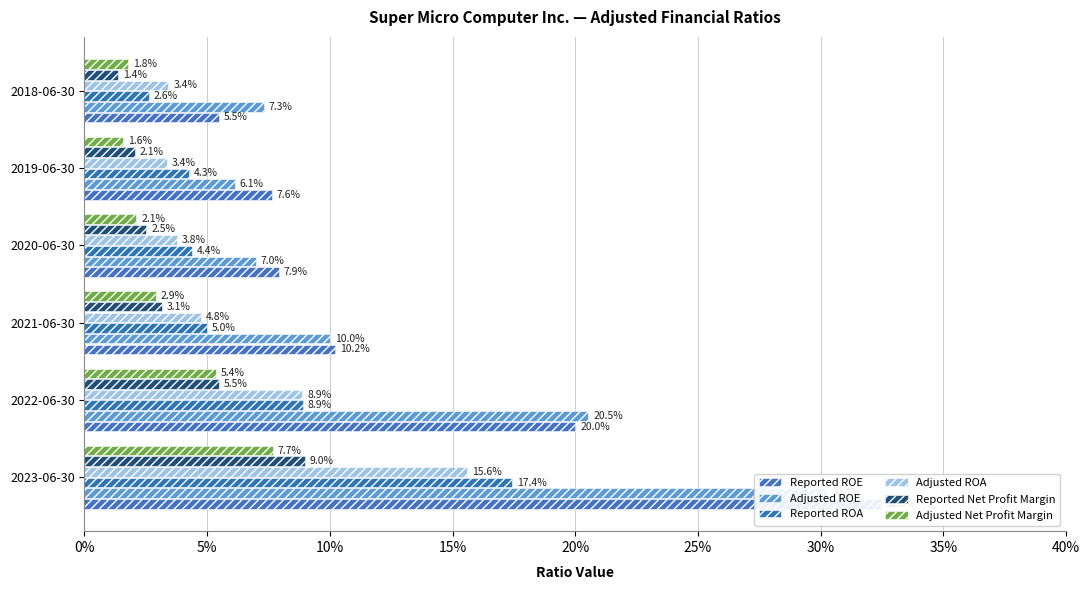

Is it true that Reported ROA equals 0.0 at 2021-06-30?

True